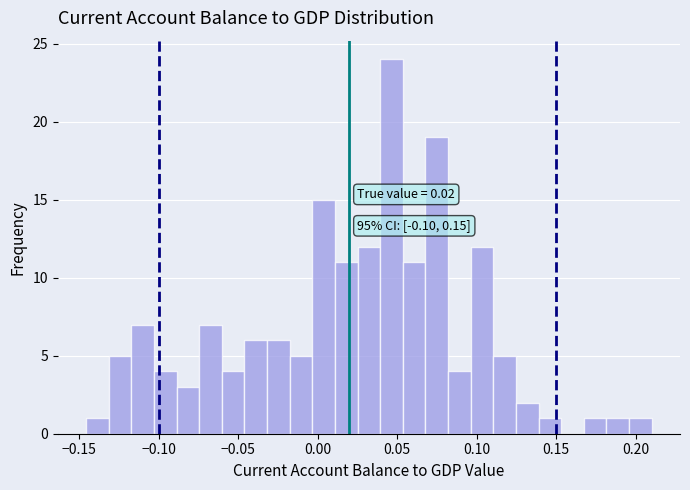

Read against the x-axis, roughly where is the centre of the tallest bar?

0.045